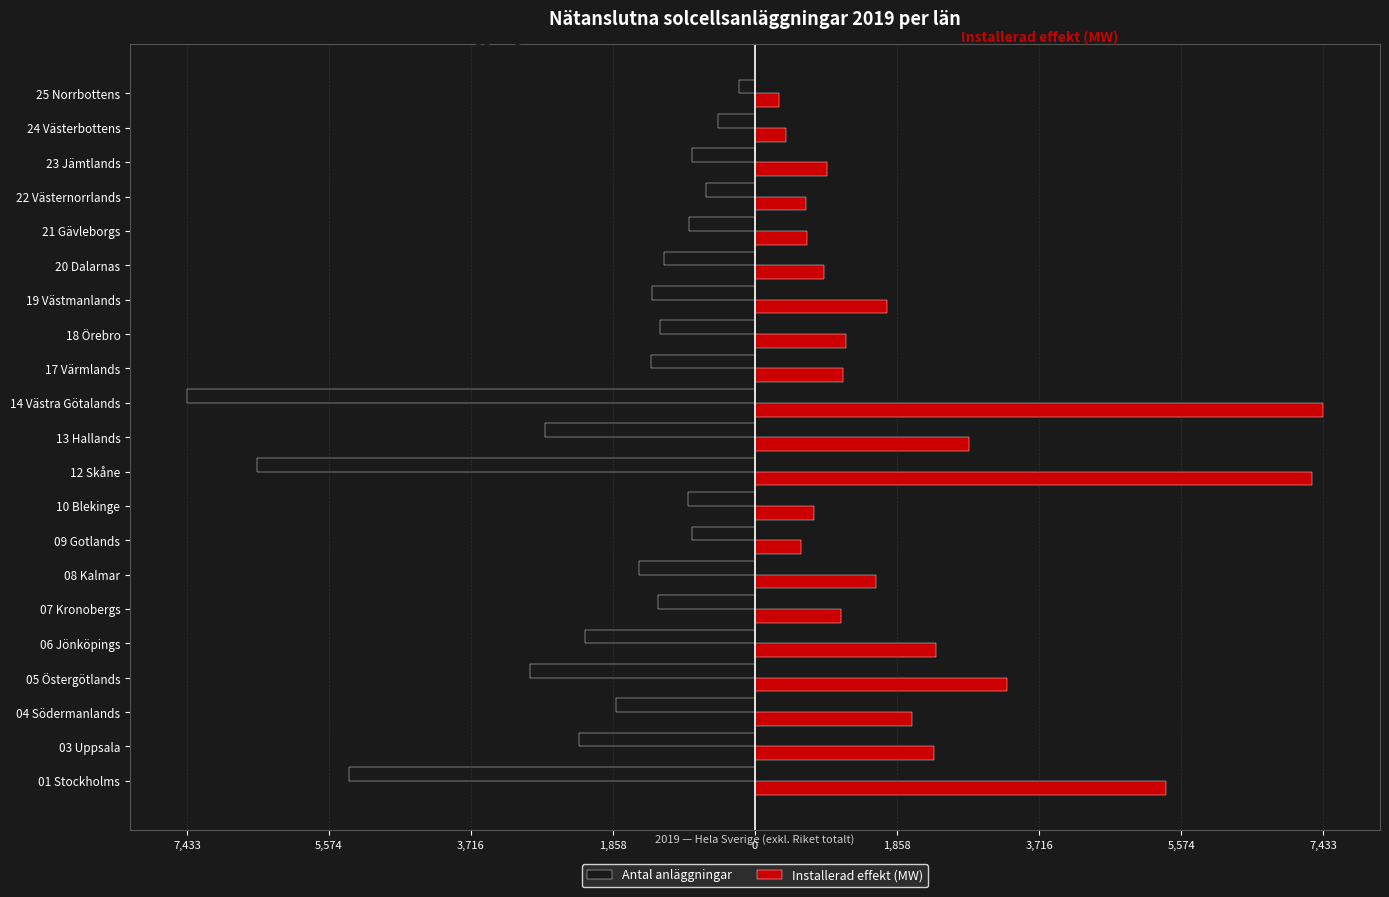

What are all the series names shown in the legend?

Antal anläggningar, Installerad effekt (MW)